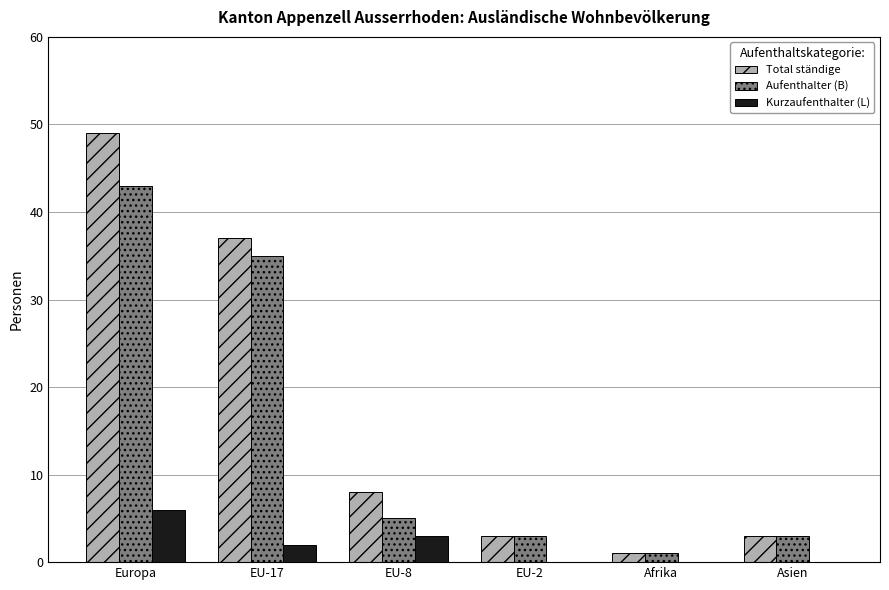

How many distinct data groups are displayed?

3